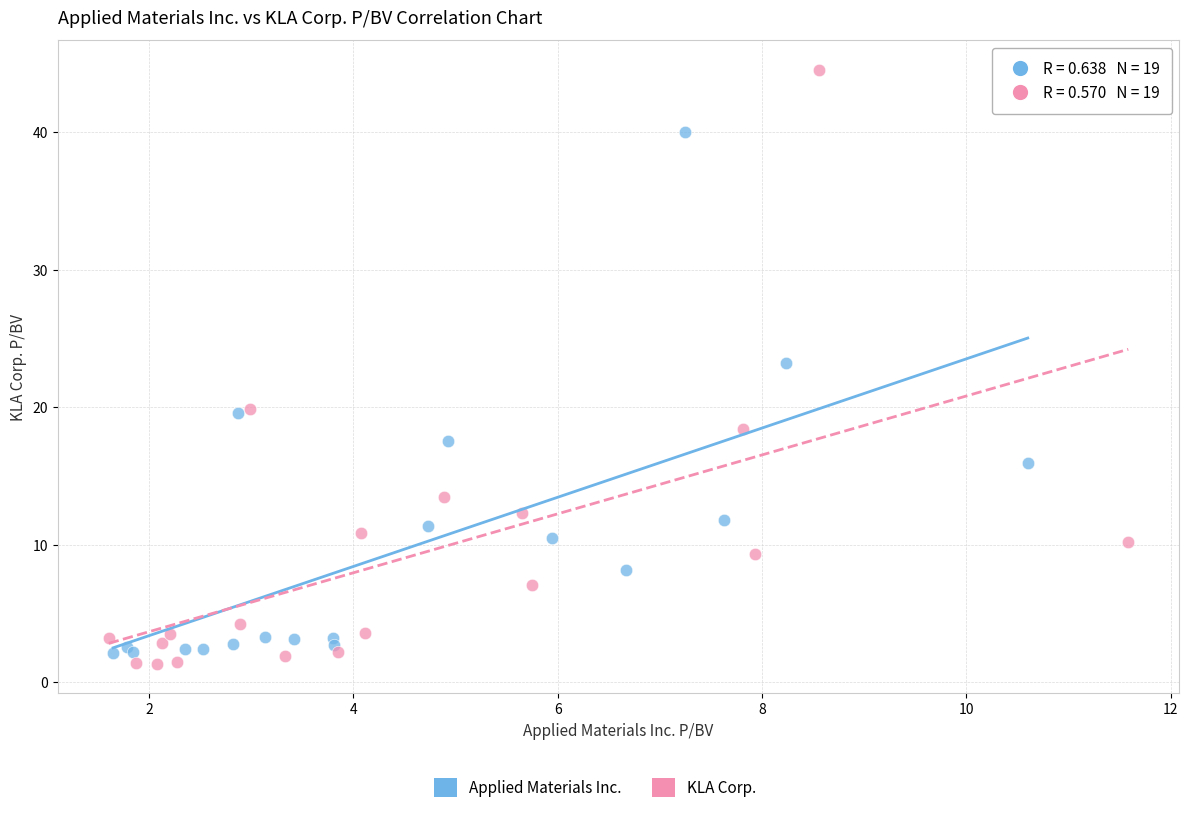

Which series has the widest spread of Y values?

KLA Corp.